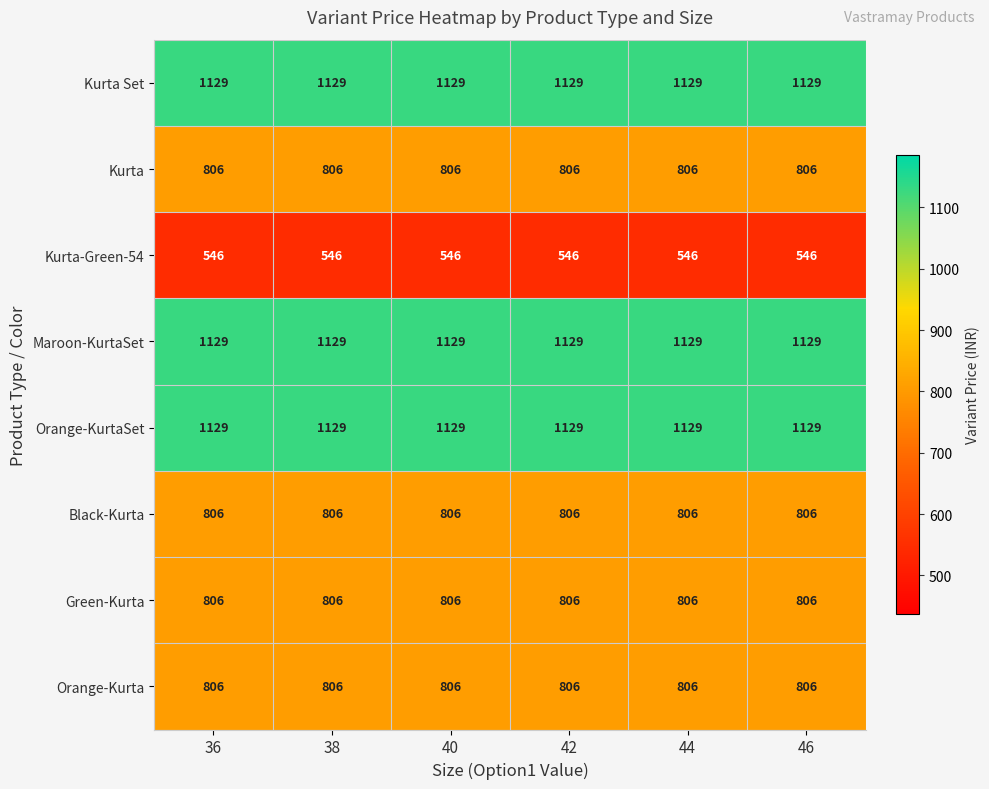

The Green-Kurta series shows 806 at 42. True or false?

True